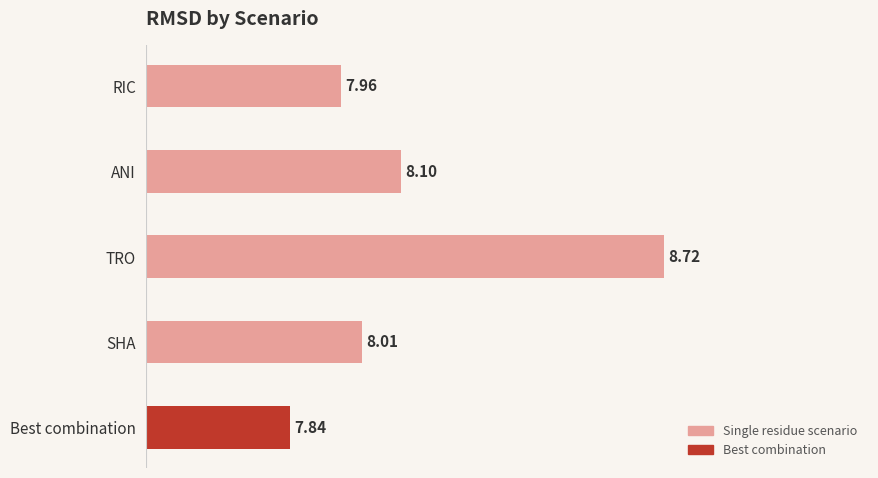

At which label is the value closest to 8?

SHA